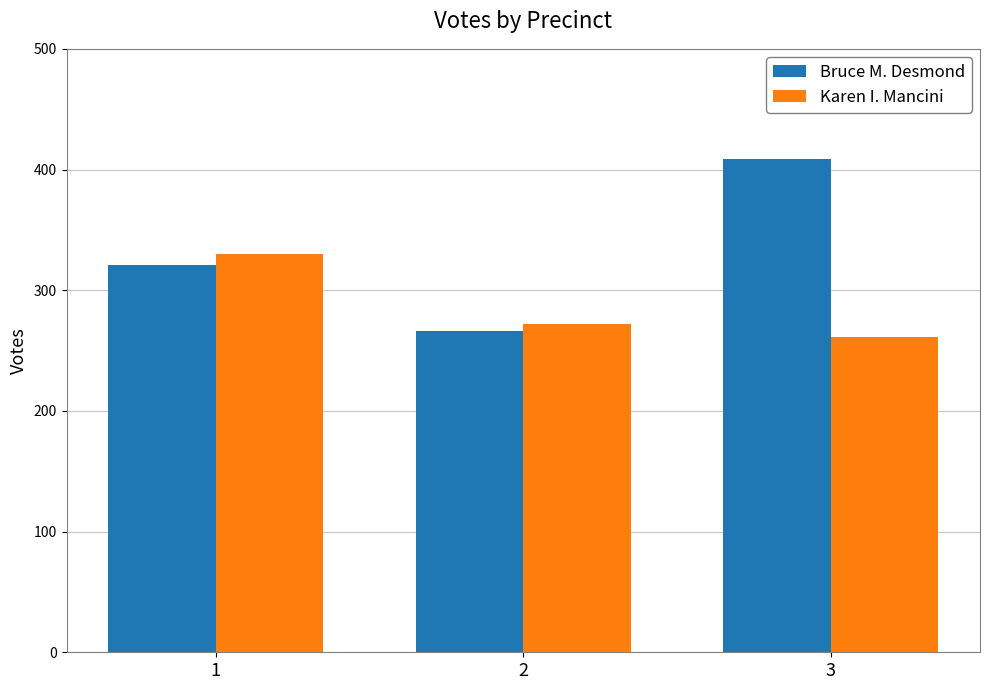

At which label is Karen I. Mancini closest to 295?

2